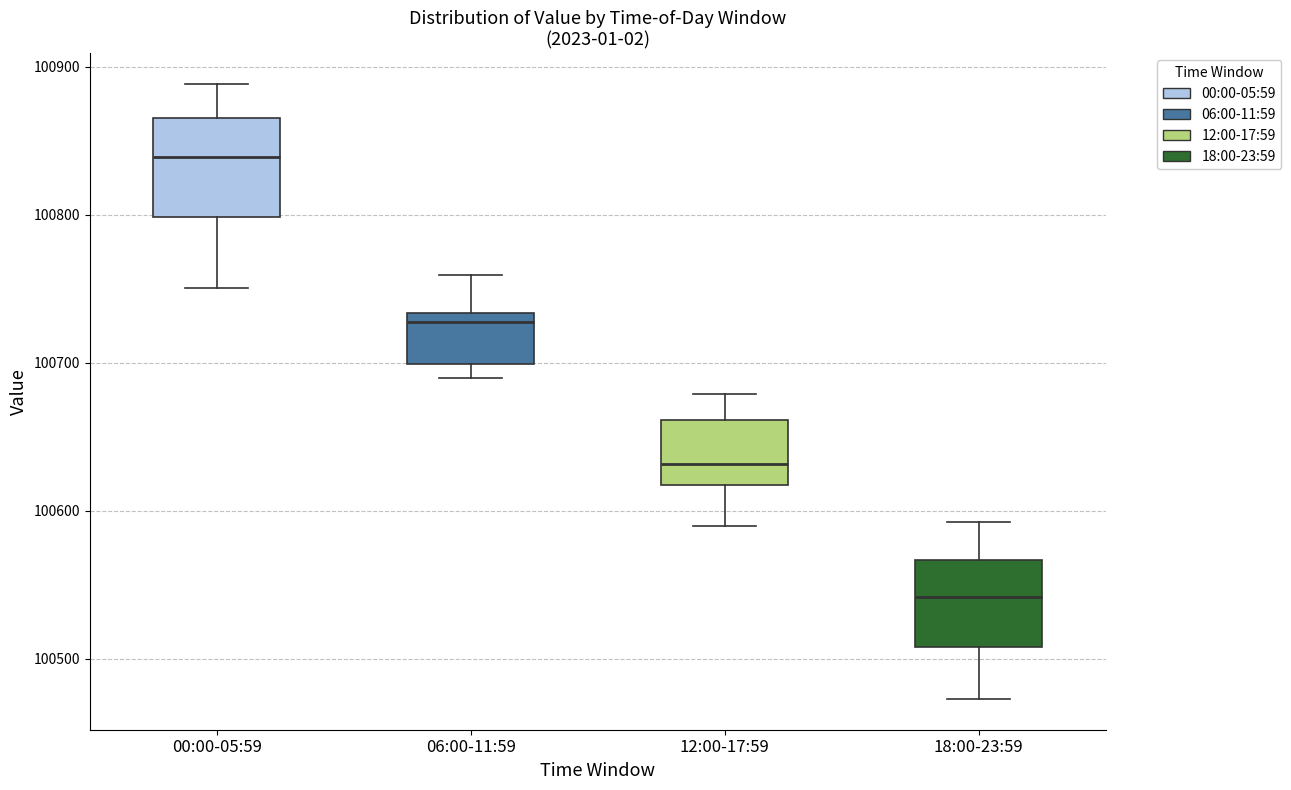

Reading left to right, transcribe this box plot: for each box, give where its median line is, the range the box spans, and where its two whiskers end, as read against the y-axis. The values are not printed on the chart, so give them approximately, as read against the axis.

00:00-05:59: median 100840, box 100800 to 100870, whiskers 100750 to 100890
06:00-11:59: median 100730 (just below the box's upper edge), box 100700 to 100730, whiskers 100690 to 100760
12:00-17:59: median 100630, box 100620 to 100660, whiskers 100590 to 100680
18:00-23:59: median 100540, box 100510 to 100570, whiskers 100470 to 100590